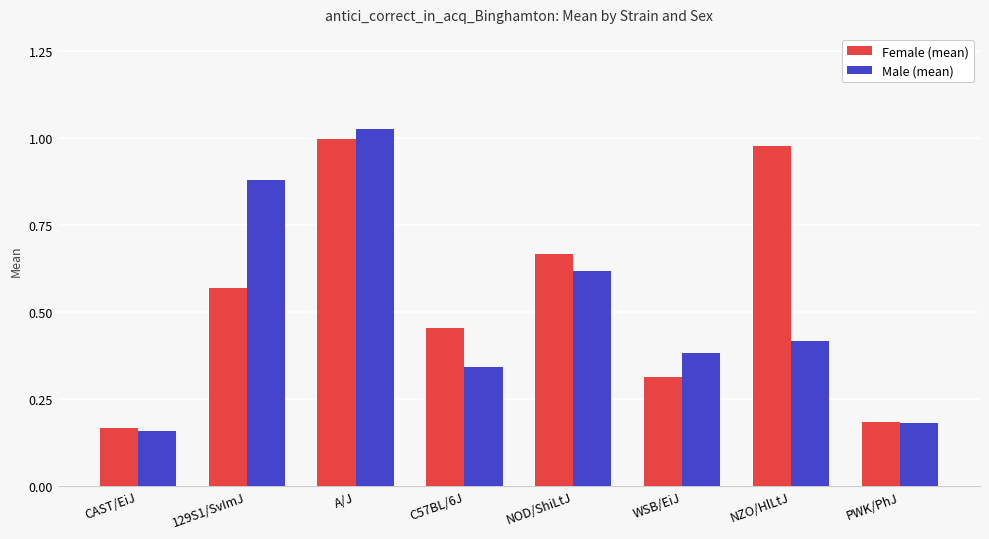

What position from the right is NZO/HlLtJ?

2